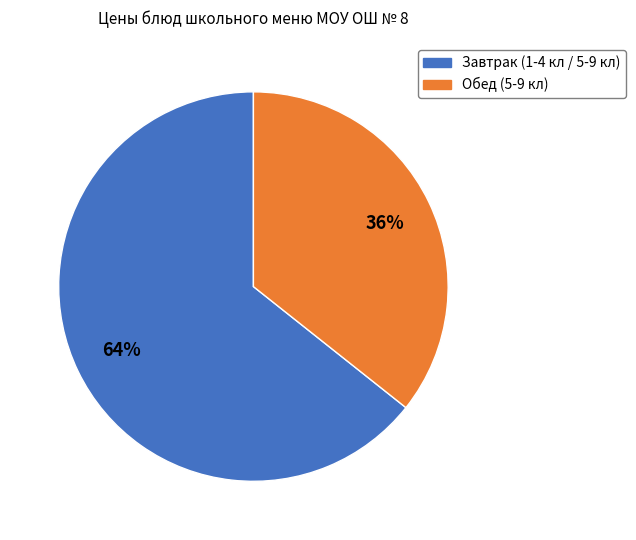

Does any single category account for the majority?

Yes